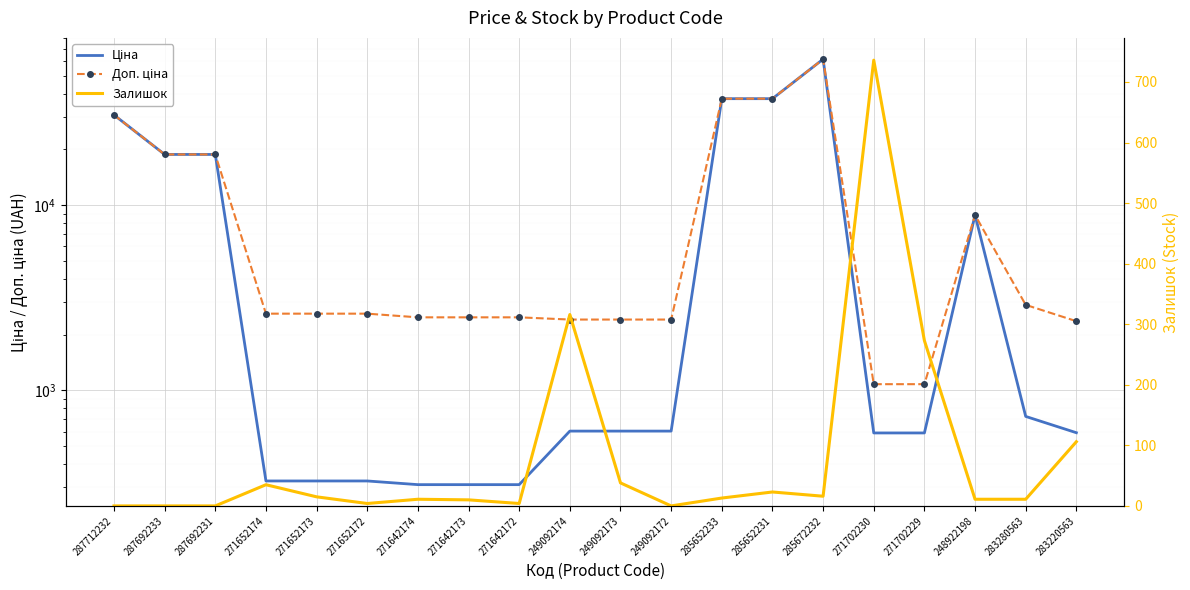

What is the total value across all series at 249092173?

3056.6